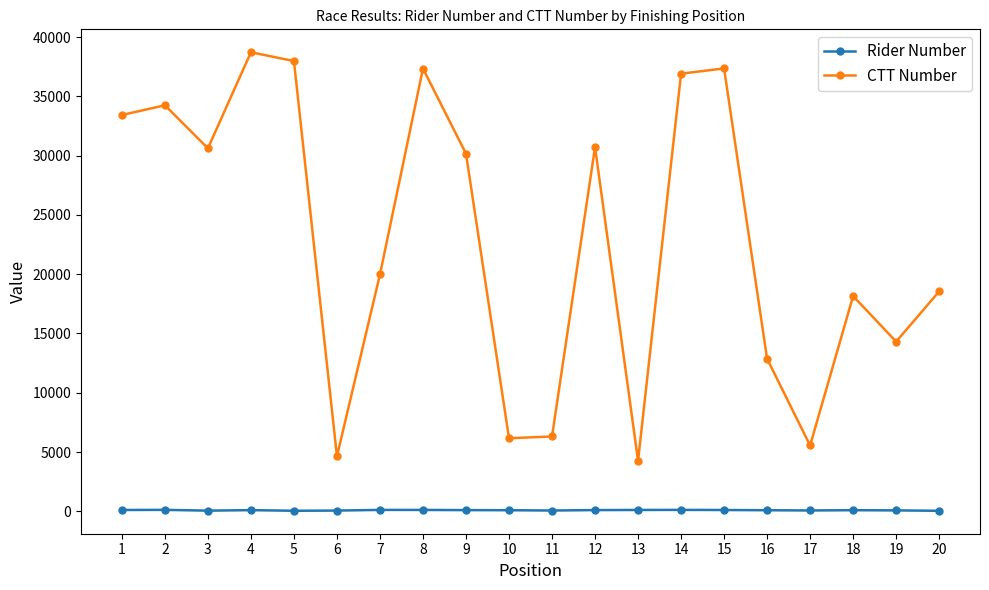

The value of CTT Number at 7 is 19976. True or false?

True